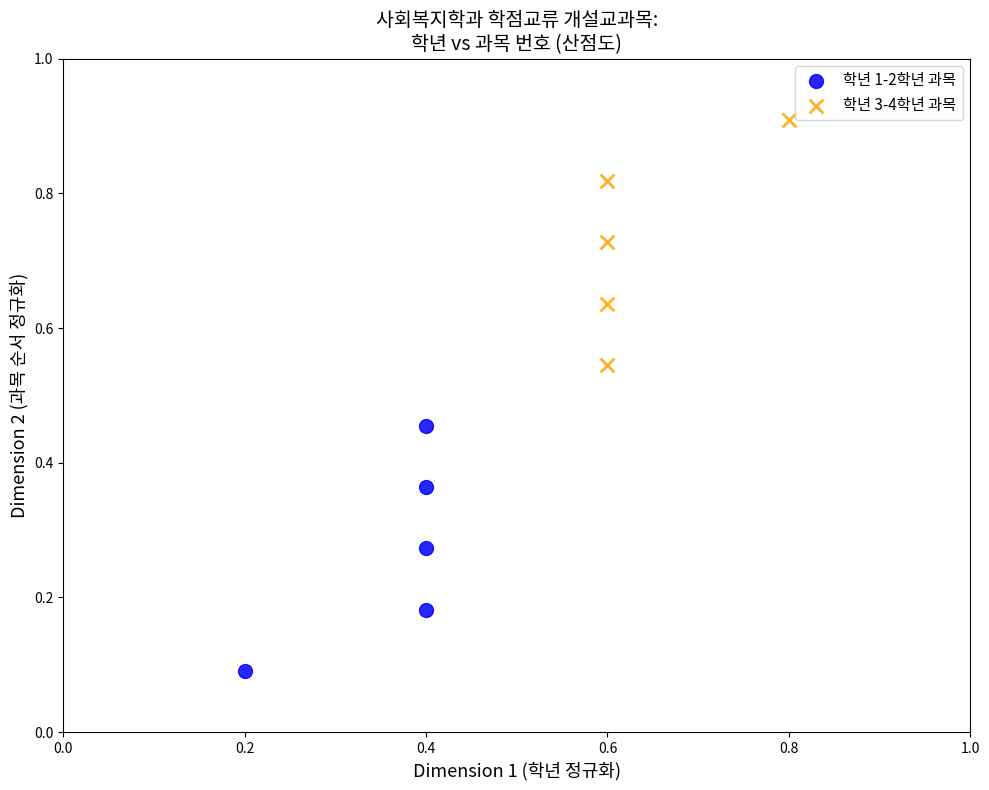

Which series contains the highest Y value?

학년 3-4학년 과목